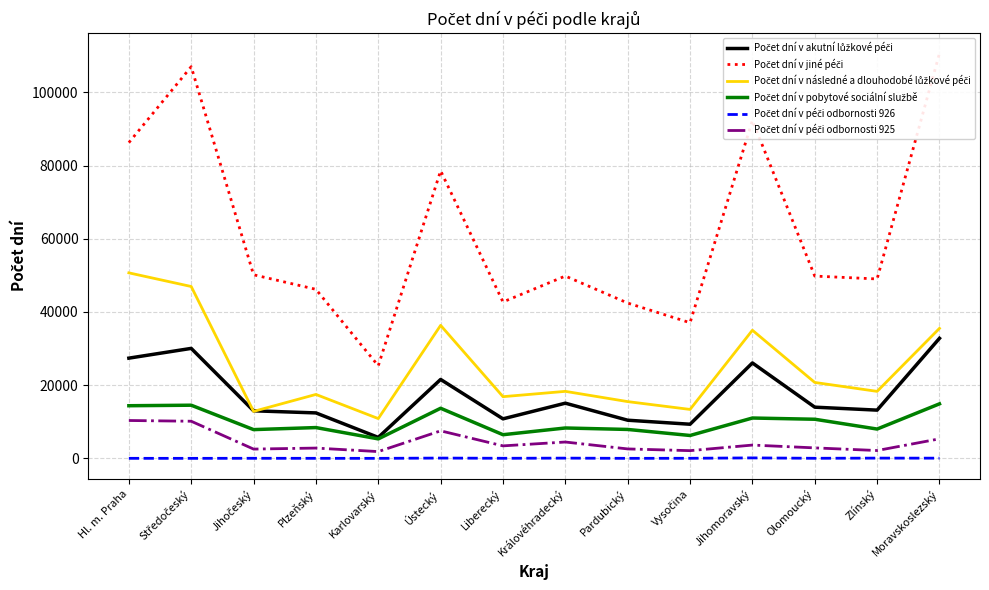

How many lines are shown in the chart?

6